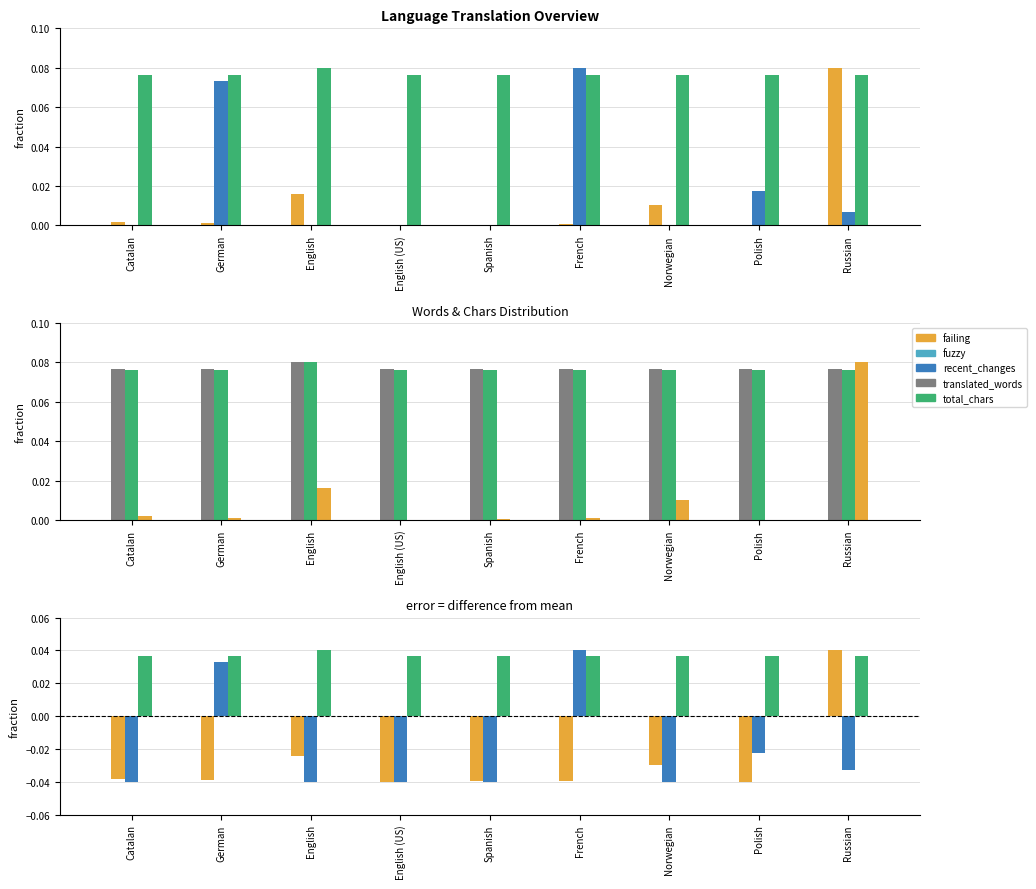

What is the label of the 4th bar from the right?

French